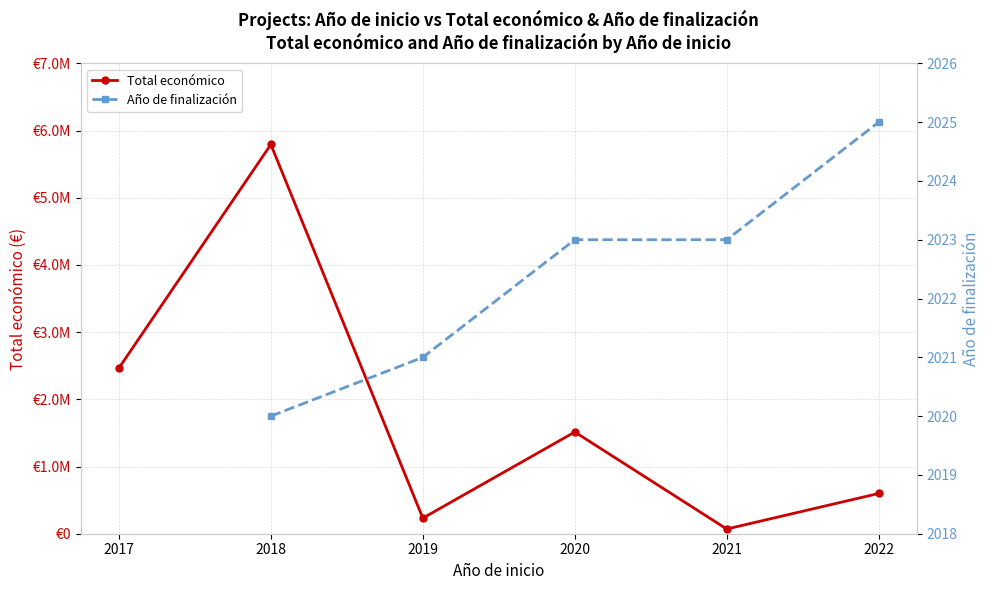

What is the difference between the maximum and minimum values?

5722229